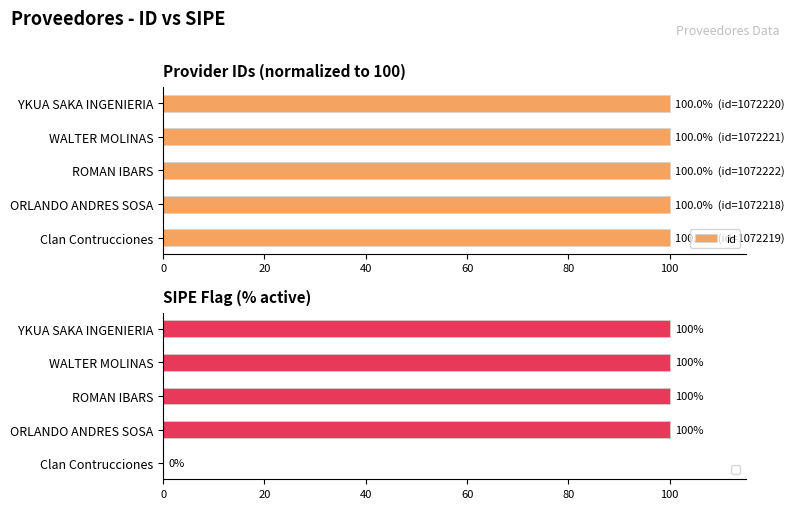

What is the average value of the id series?

100.0